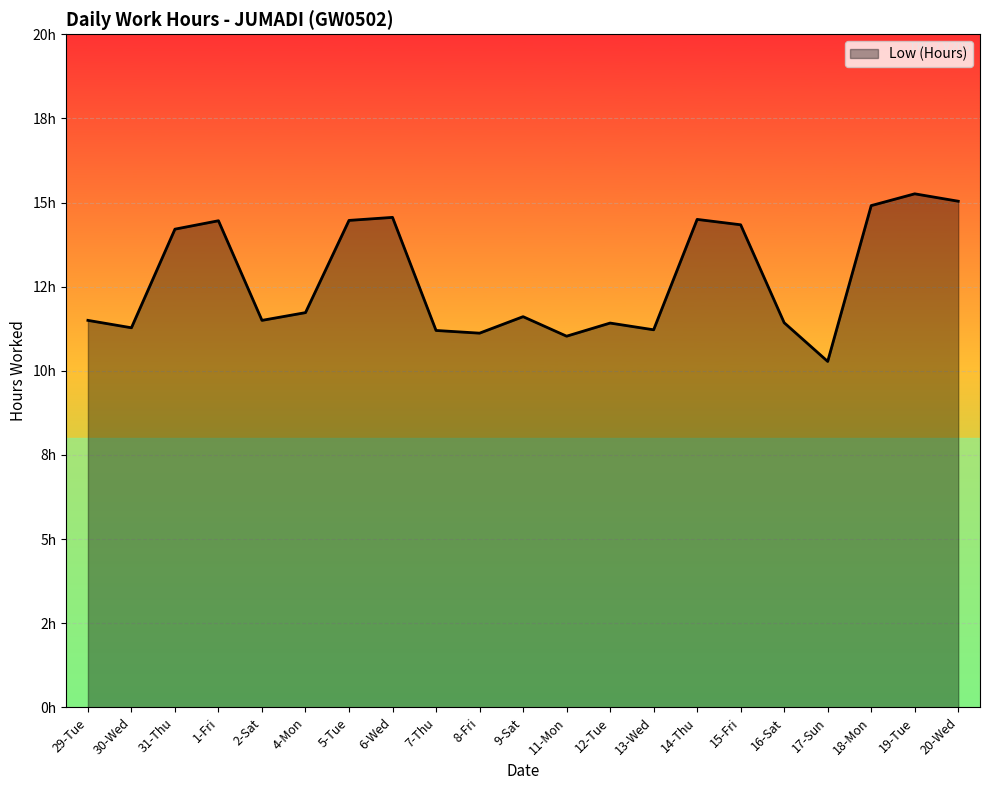

What is the maximum value shown in the chart?

15.3